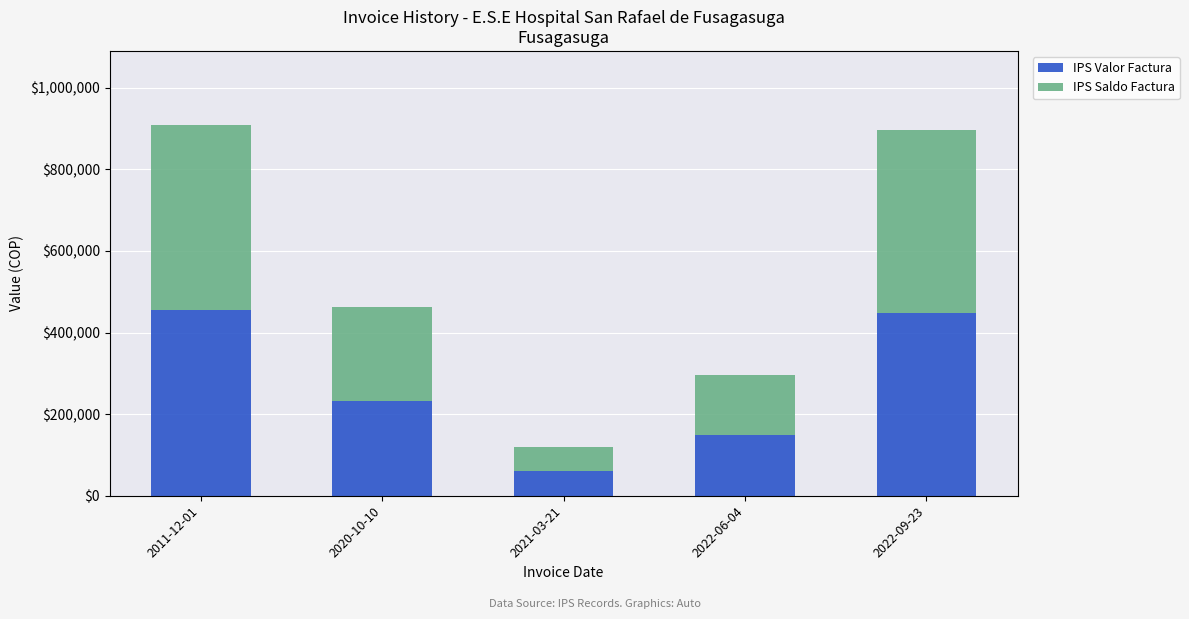

What is the difference between the IPS Valor Factura values at 2021-03-21 and 2011-12-01?

394486